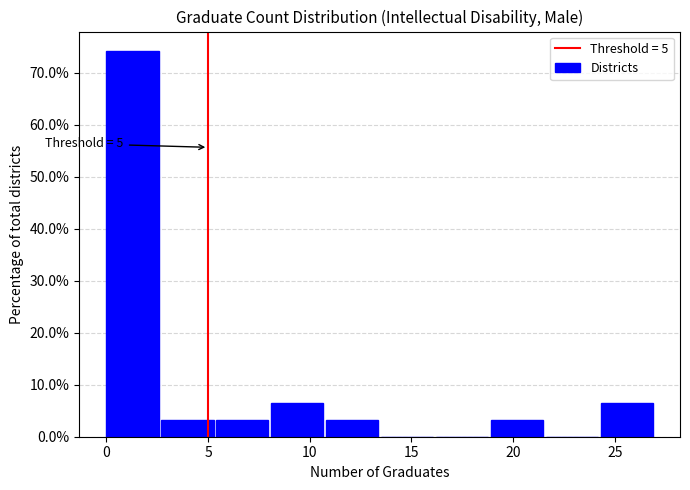

Which range on the x-axis has the tallest bar?

0.0 to 2.7